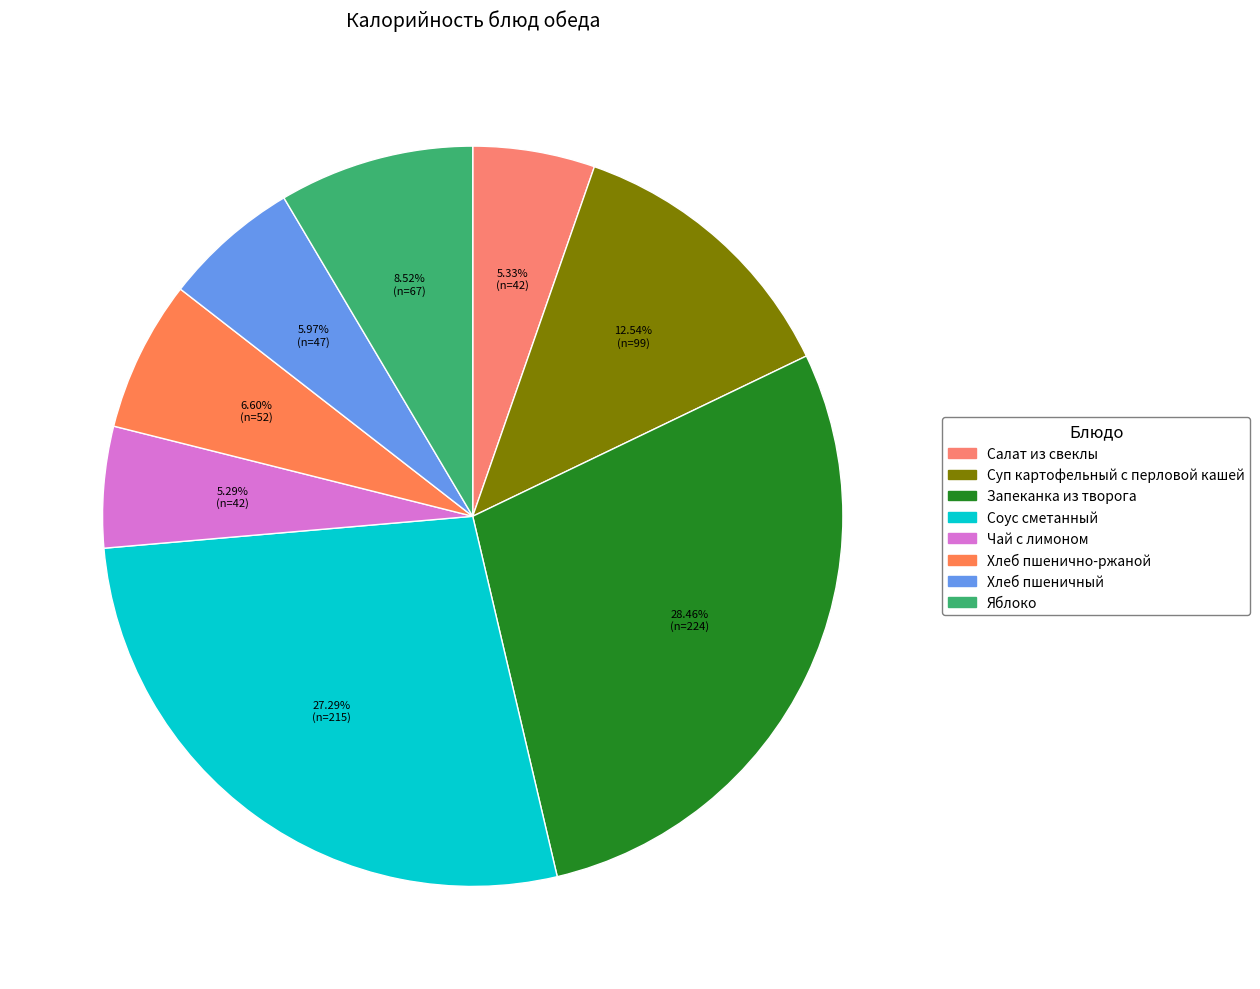

What is the total percentage of Суп картофельный с перловой кашей and Хлеб пшенично-ржаной?

19.1%